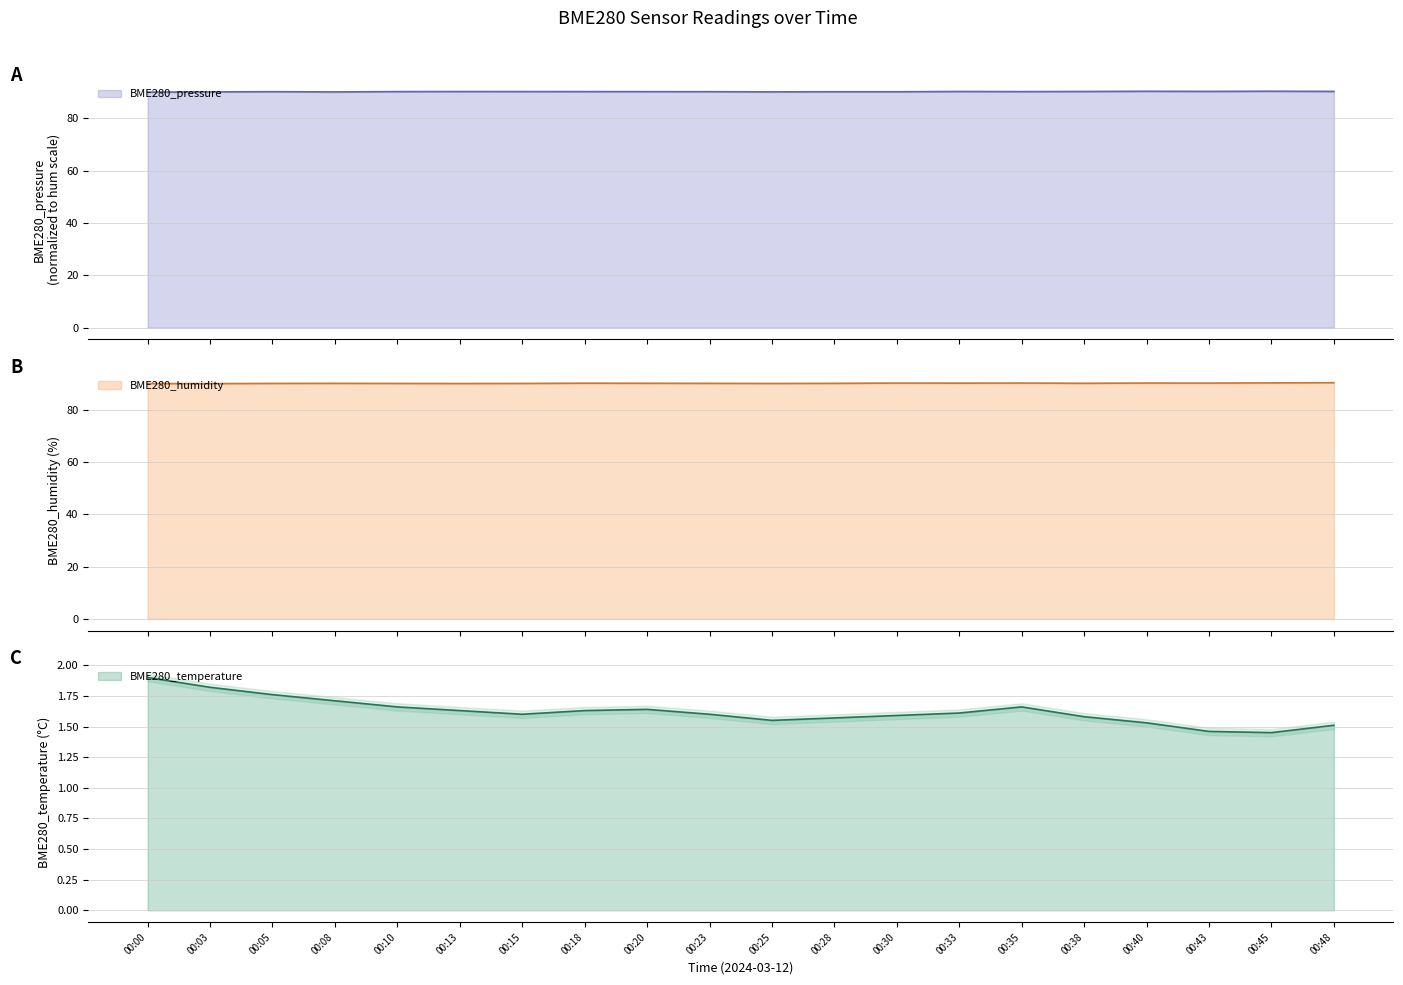

Reading right to left, what are all the values shown in this chart?

BME280_temperature: 1.5	1.4	1.5	1.5	1.6	1.7	1.6	1.6	1.6	1.6	1.6	1.6	1.6	1.6	1.6	1.7	1.7	1.8	1.8	1.9
BME280_humidity: 90.4	90.3	90.2	90.2	90.2	90.2	90.2	90.2	90.1	90.1	90.1	90.2	90.2	90.1	90.1	90.1	90.1	90.1	90.0	90.0
BME280_pressure: 90.3	90.4	90.3	90.4	90.3	90.2	90.3	90.2	90.2	90.1	90.2	90.2	90.2	90.2	90.3	90.2	90.1	90.2	90.1	90.0